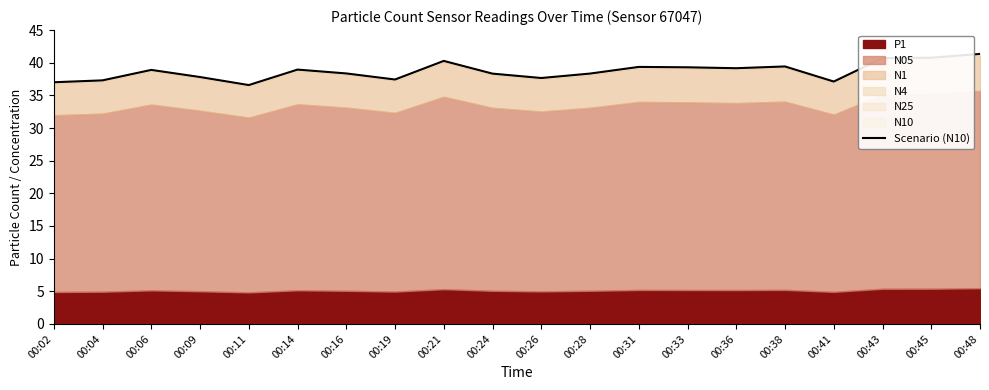

Does the chart display data point markers on the line(s)?

No